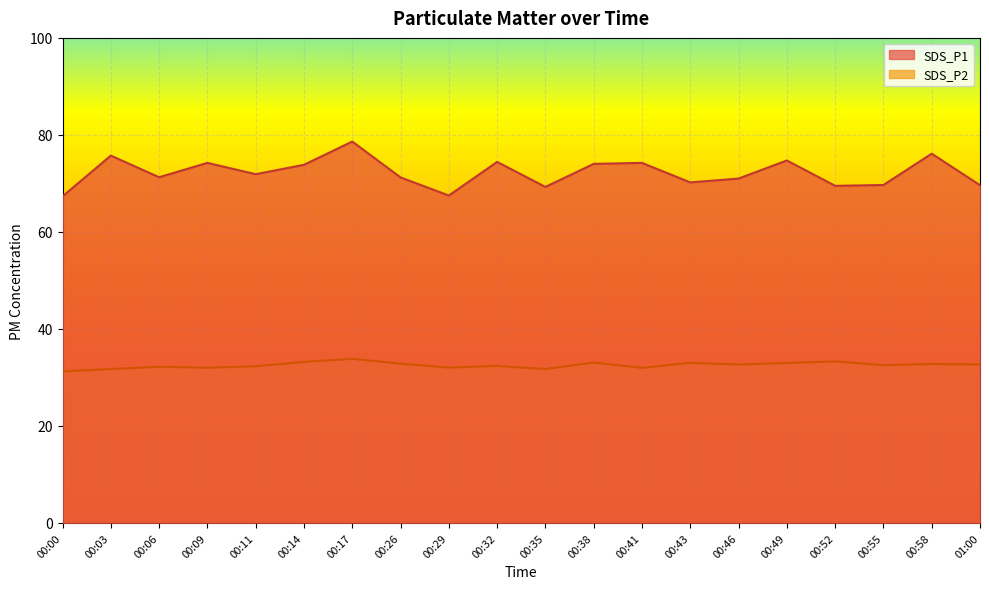

True or false: SDS_P2 and SDS_P1 intersect in this chart.

False